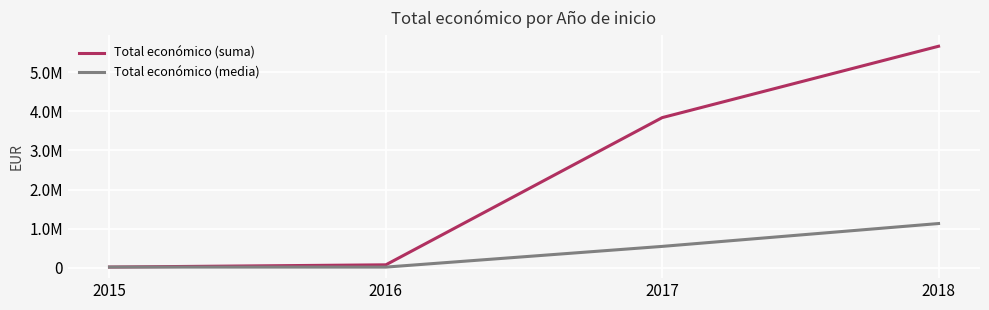

Between 2016 and 2017, which is larger?

2017